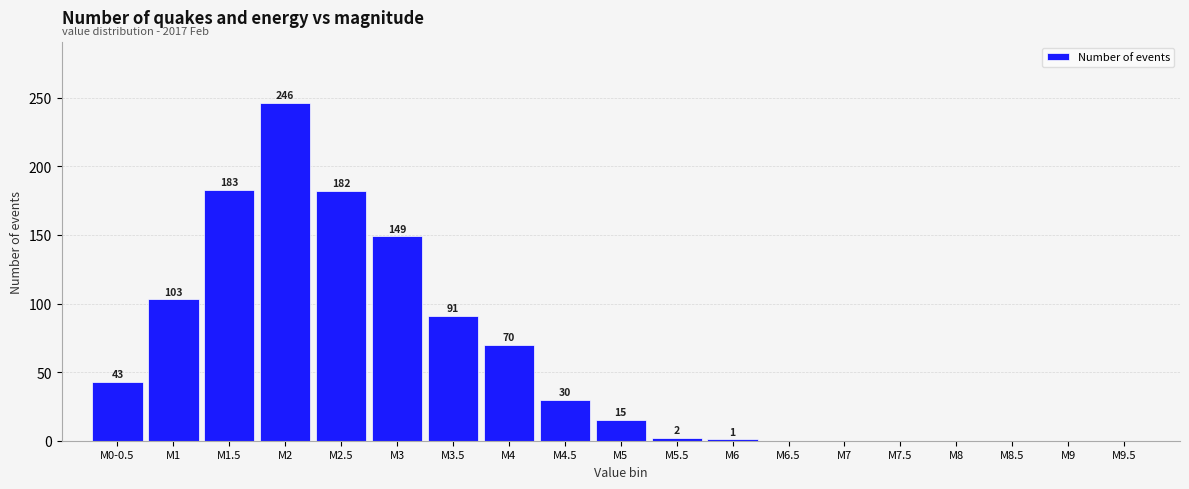

Reading left to right, what are all the values shown in this chart?

M0-0.5=43	M1=103	M1.5=183	M2=246	M2.5=182	M3=149	M3.5=91	M4=70	M4.5=30	M5=15	M5.5=2	M6=1	M6.5=0	M7=0	M7.5=0	M8=0	M8.5=0	M9=0	M9.5=0